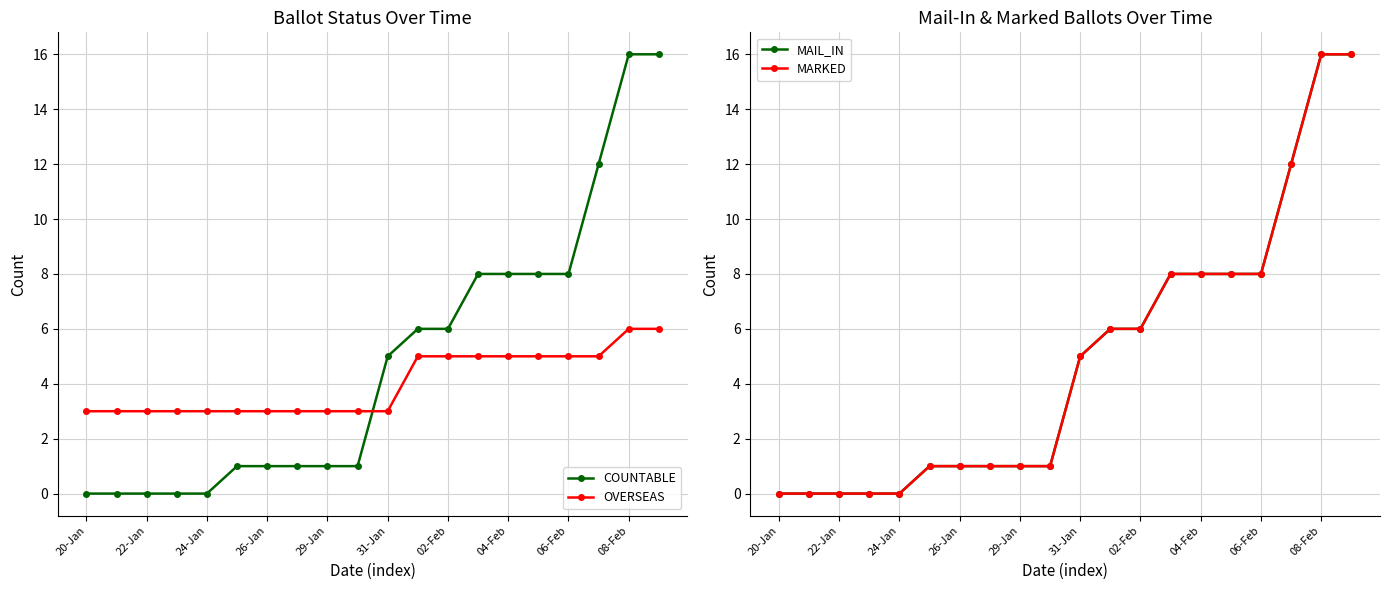

Which series ends up on top after the final intersection of OVERSEAS and COUNTABLE?

COUNTABLE